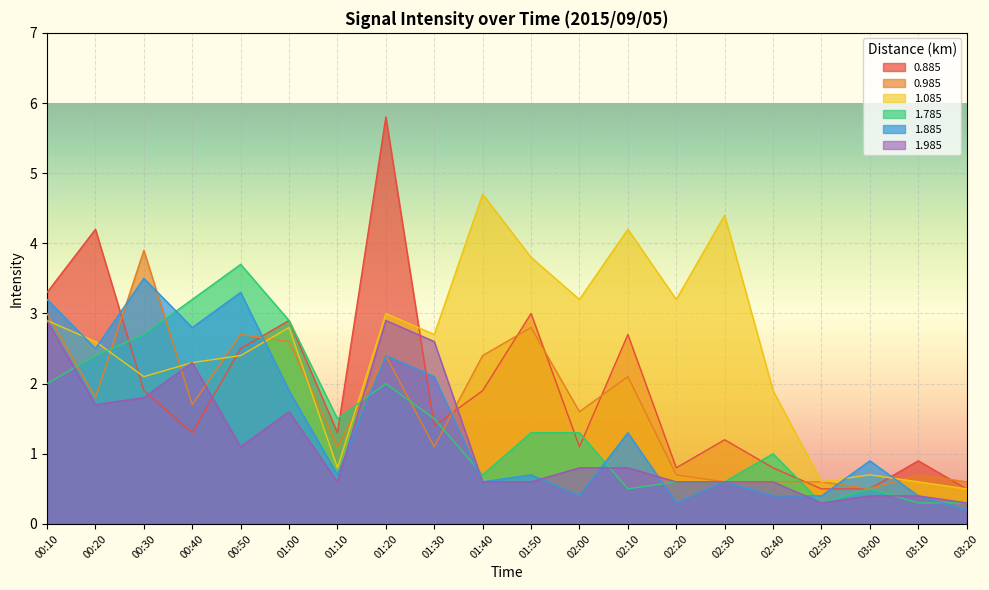

List the series in order of their peak value, lowest first.

1.985, 1.885, 1.785, 0.985, 1.085, 0.885